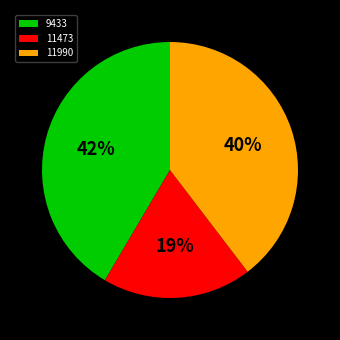

How many slices are in this pie chart?

3